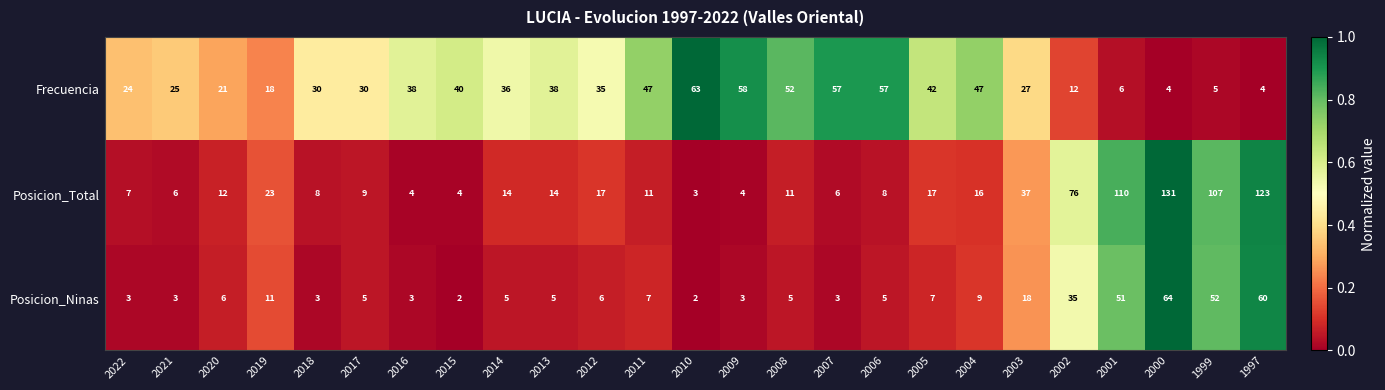

What is the sum of all Posicion_Total values?

778